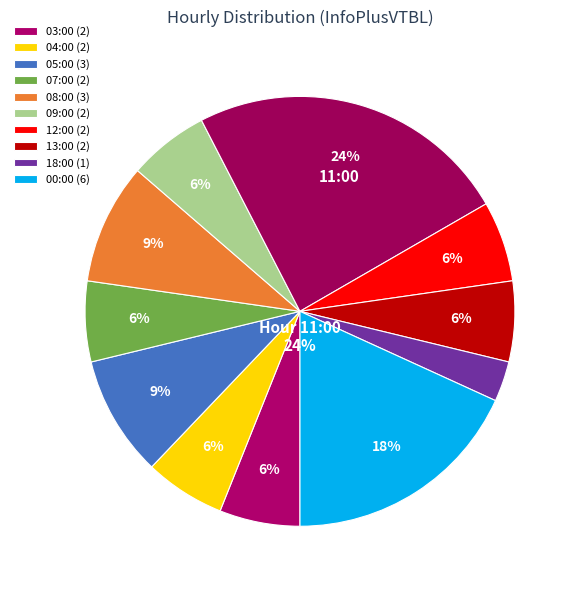

Which category has the biggest portion of the pie?

11:00